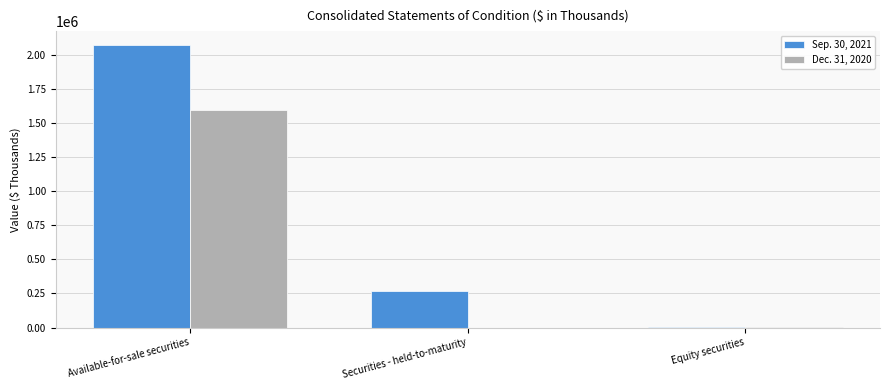

Which series has the largest total across all categories?

Sep. 30, 2021